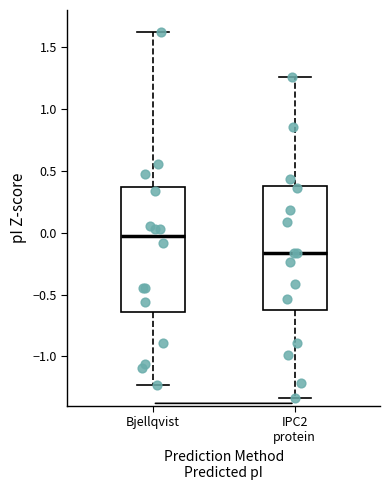

Where is the upper edge of the box for IPC2 protein on the y-axis? The values are not printed on the chart, so give them approximately, as read against the axis.

0.40